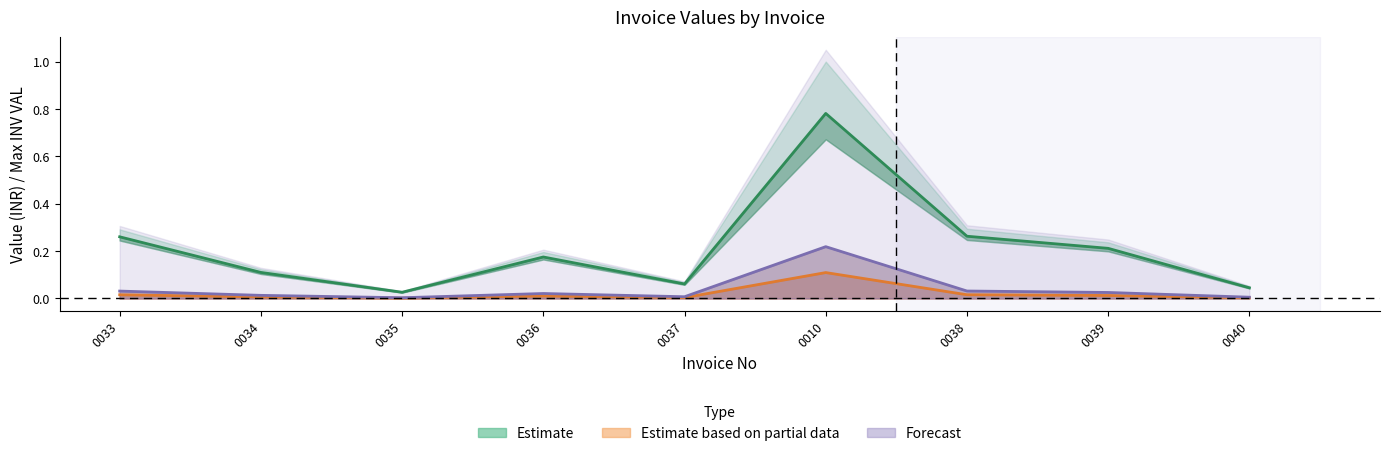

What position from the left is 0033?

1